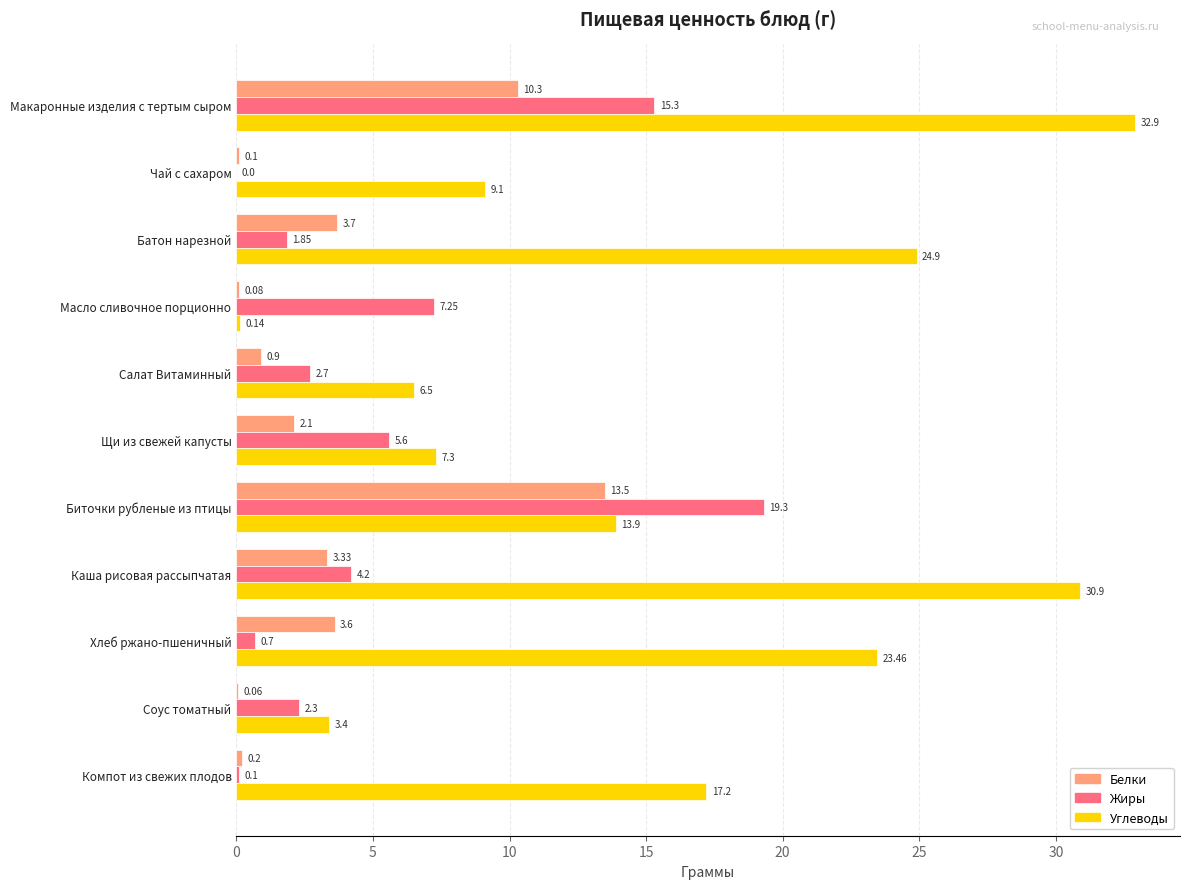

What is the sum of all Белки values?

37.9